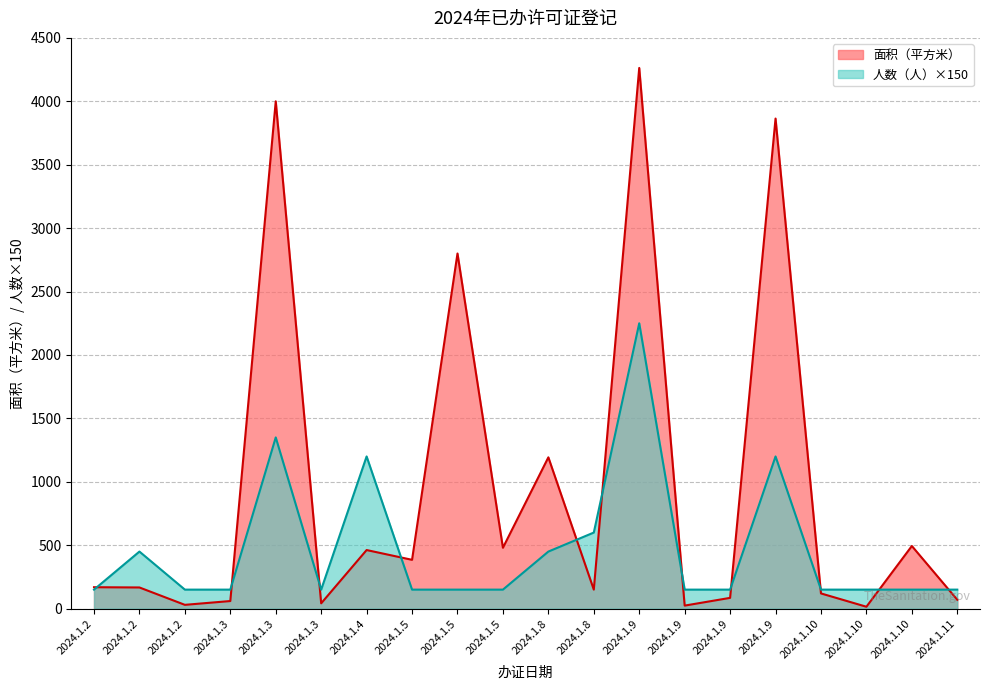

Is the value of 人数（人）×150 at 2024.1.4 greater than the value of 面积（平方米） at 2024.1.9?

No